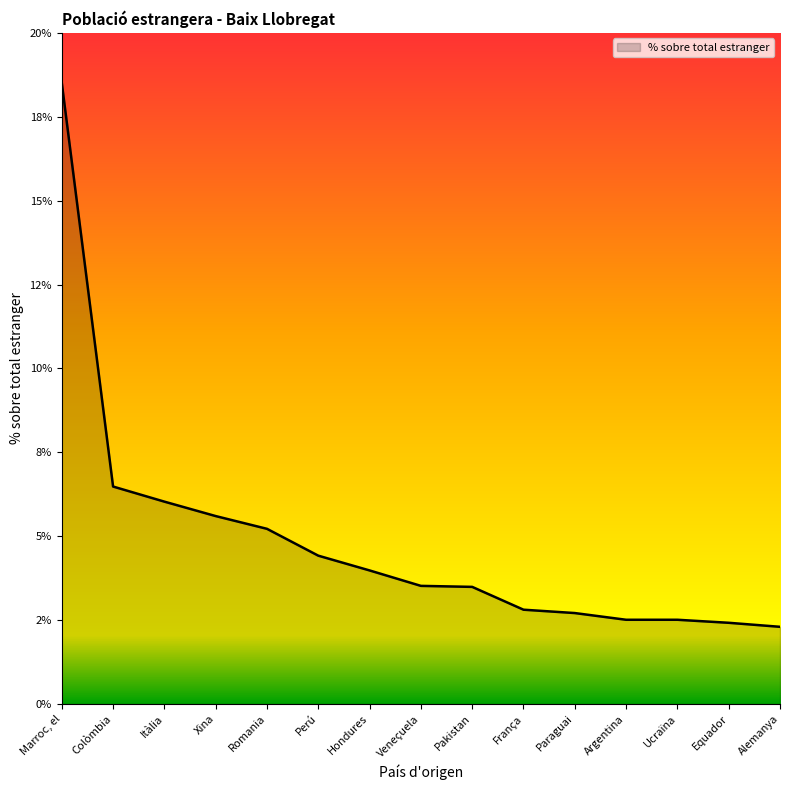

What is the change in value from Perú to Hondures?

-0.4